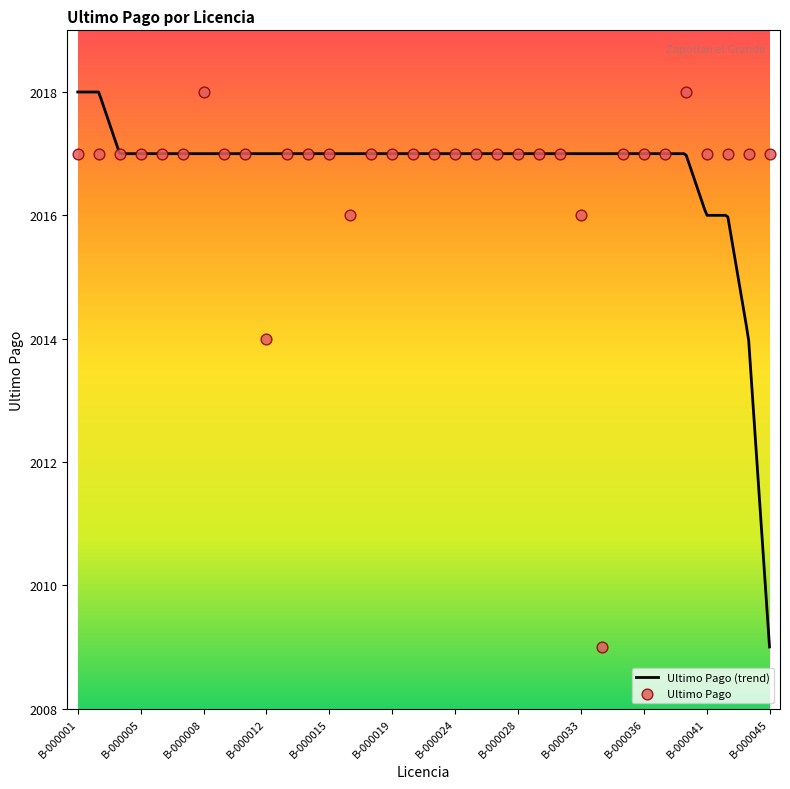

Between B-000024 and B-000005, which is larger?

B-000024